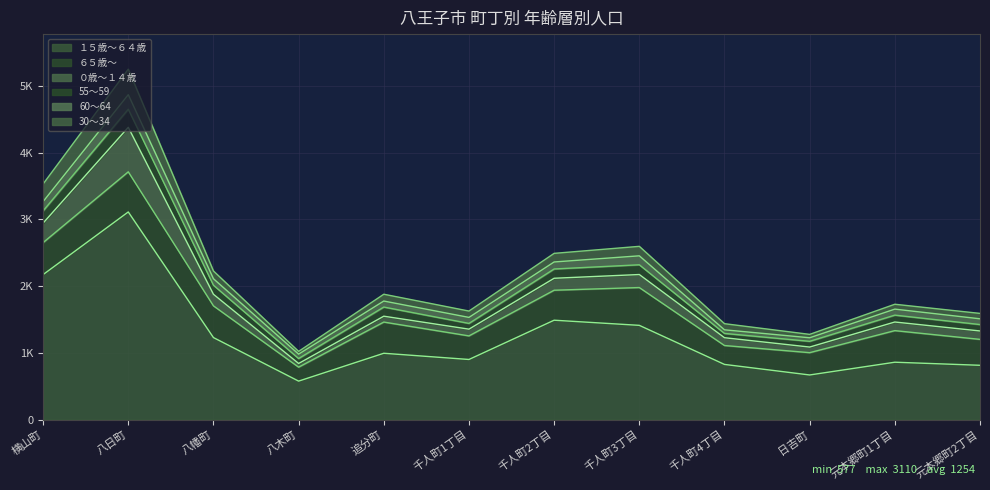

What position from the right is 八日町?

11